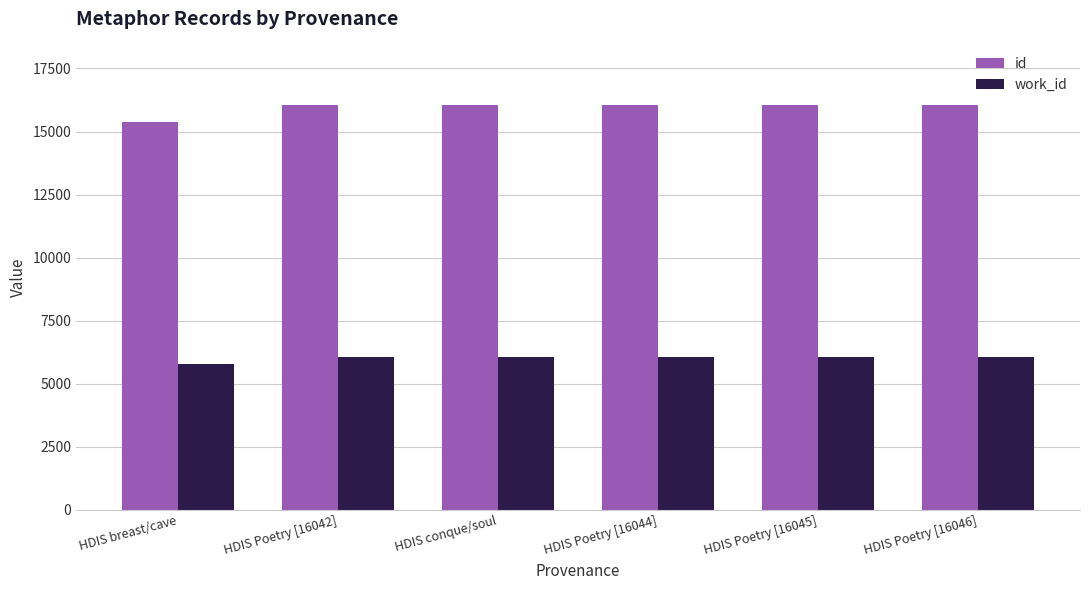

How many groups of bars are there?

6